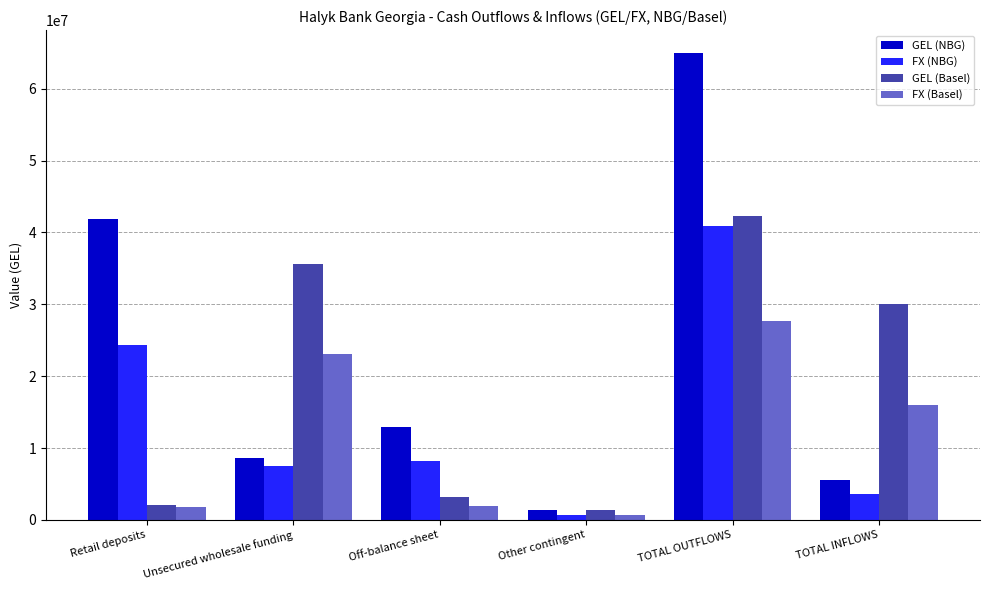

What is the maximum value for GEL (Basel)?

42265077.1